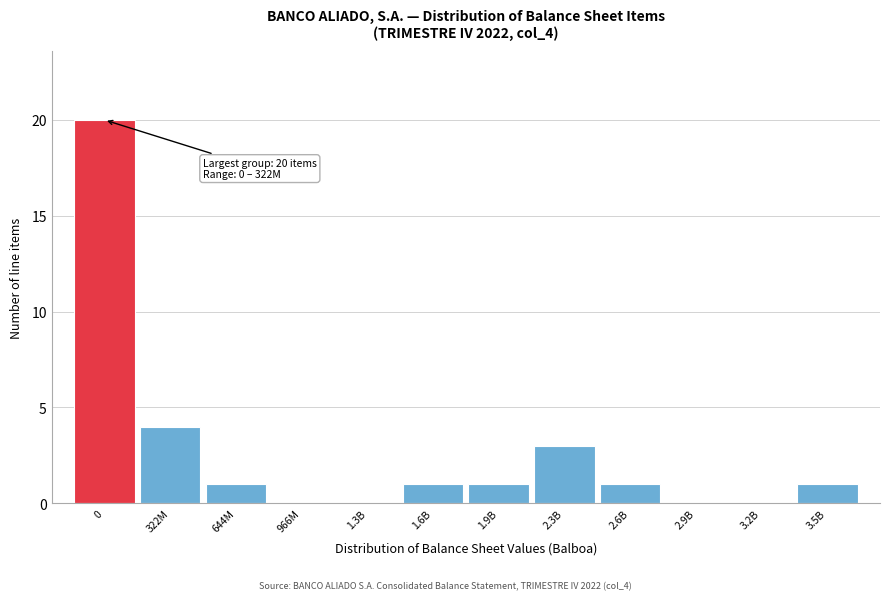

Reading left to right, transcribe all the data shown in this chart.

0=20	322M=4	644M=1	966M=0	1.3B=0	1.6B=1	1.9B=1	2.3B=3	2.6B=1	2.9B=0	3.2B=0	3.5B=1